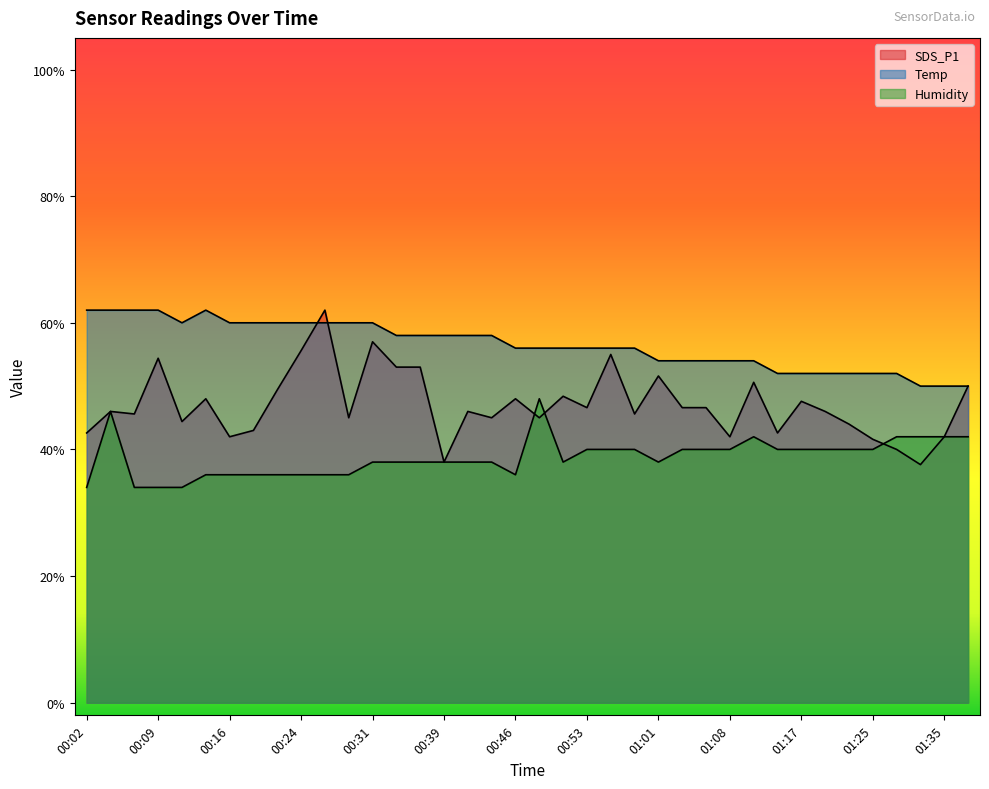

What is the difference between the maximum and minimum values in the Humidity series?

0.1